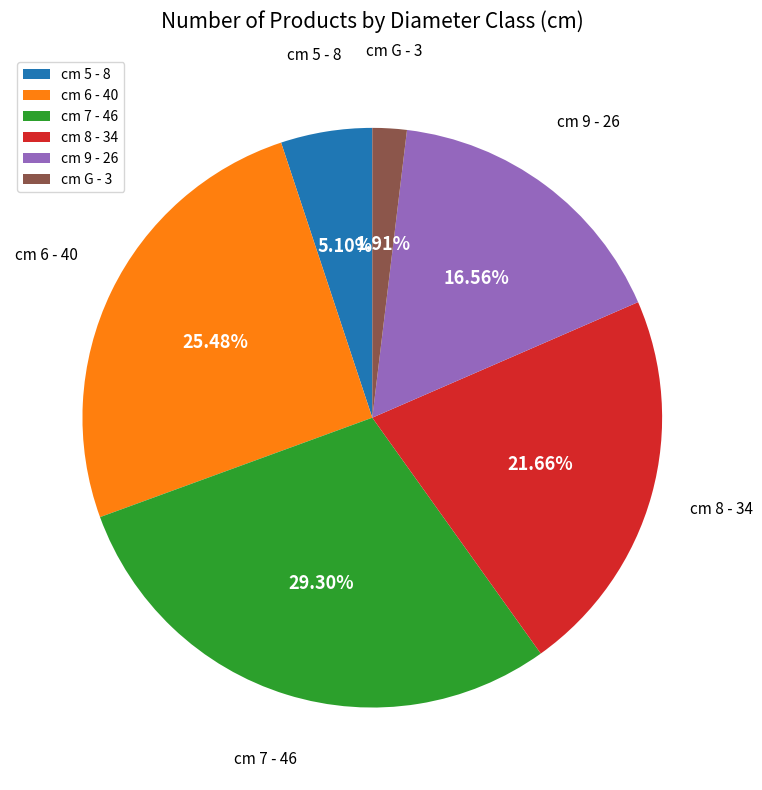

What is the ratio of the value at cm 9 - 26 to the value at cm 8 - 34?

0.8